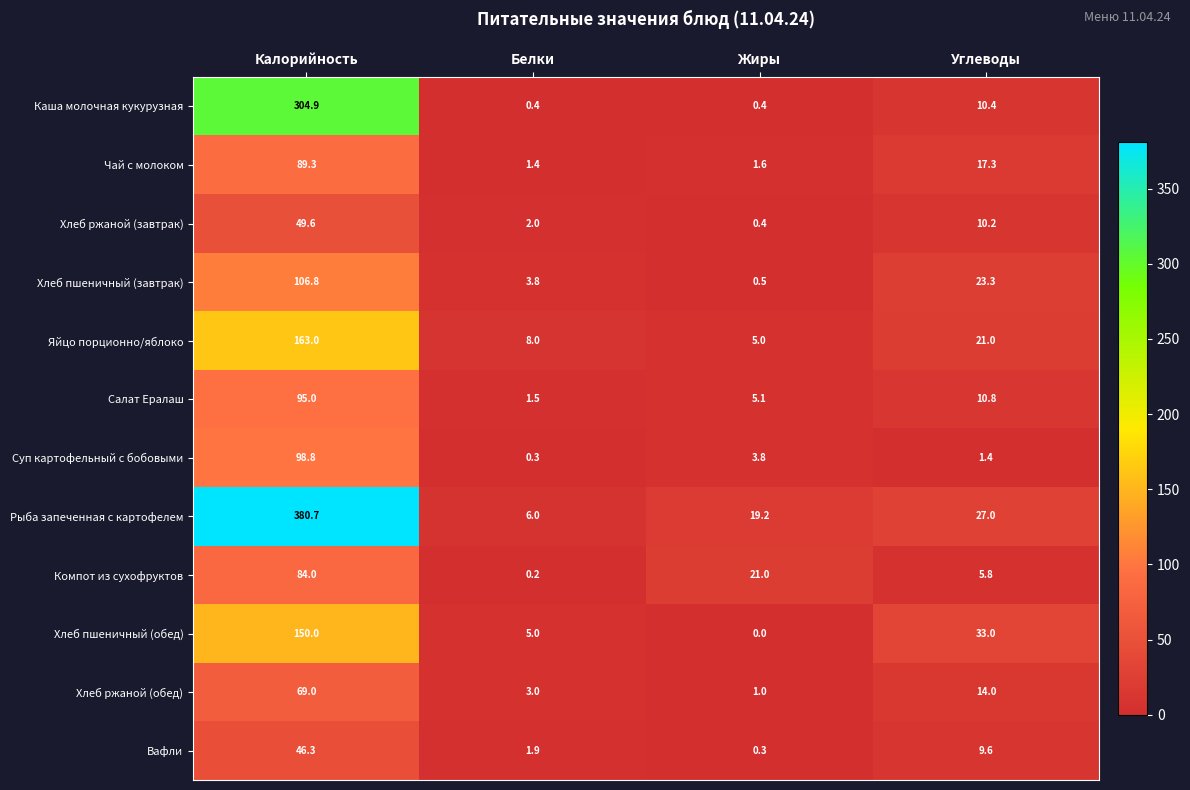

Where does the Хлеб пшеничный (завтрак) series first go above 23?

Калорийность